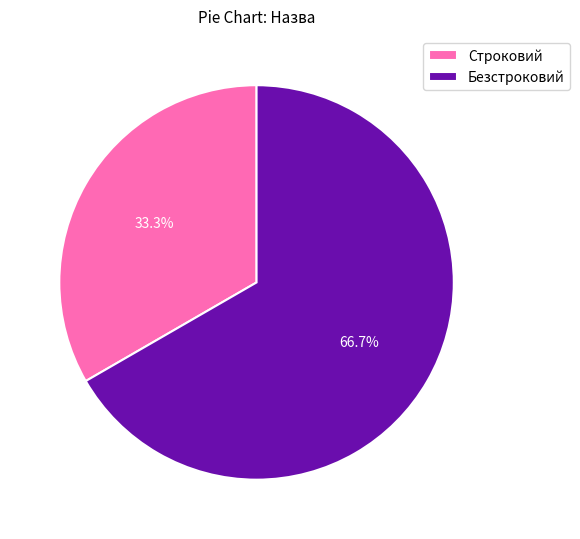

Rank the categories by value from highest to lowest.

Безстроковий, Строковий